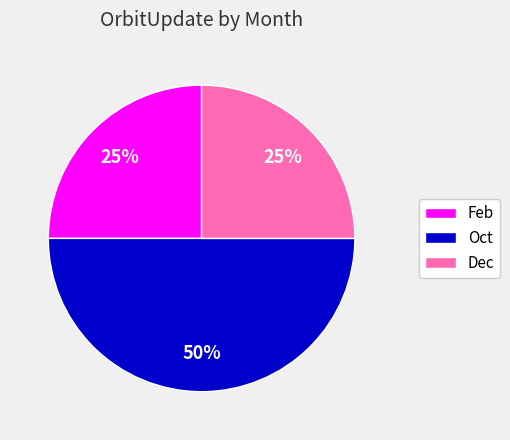

True or false: Oct accounts for 50% of the total.

True